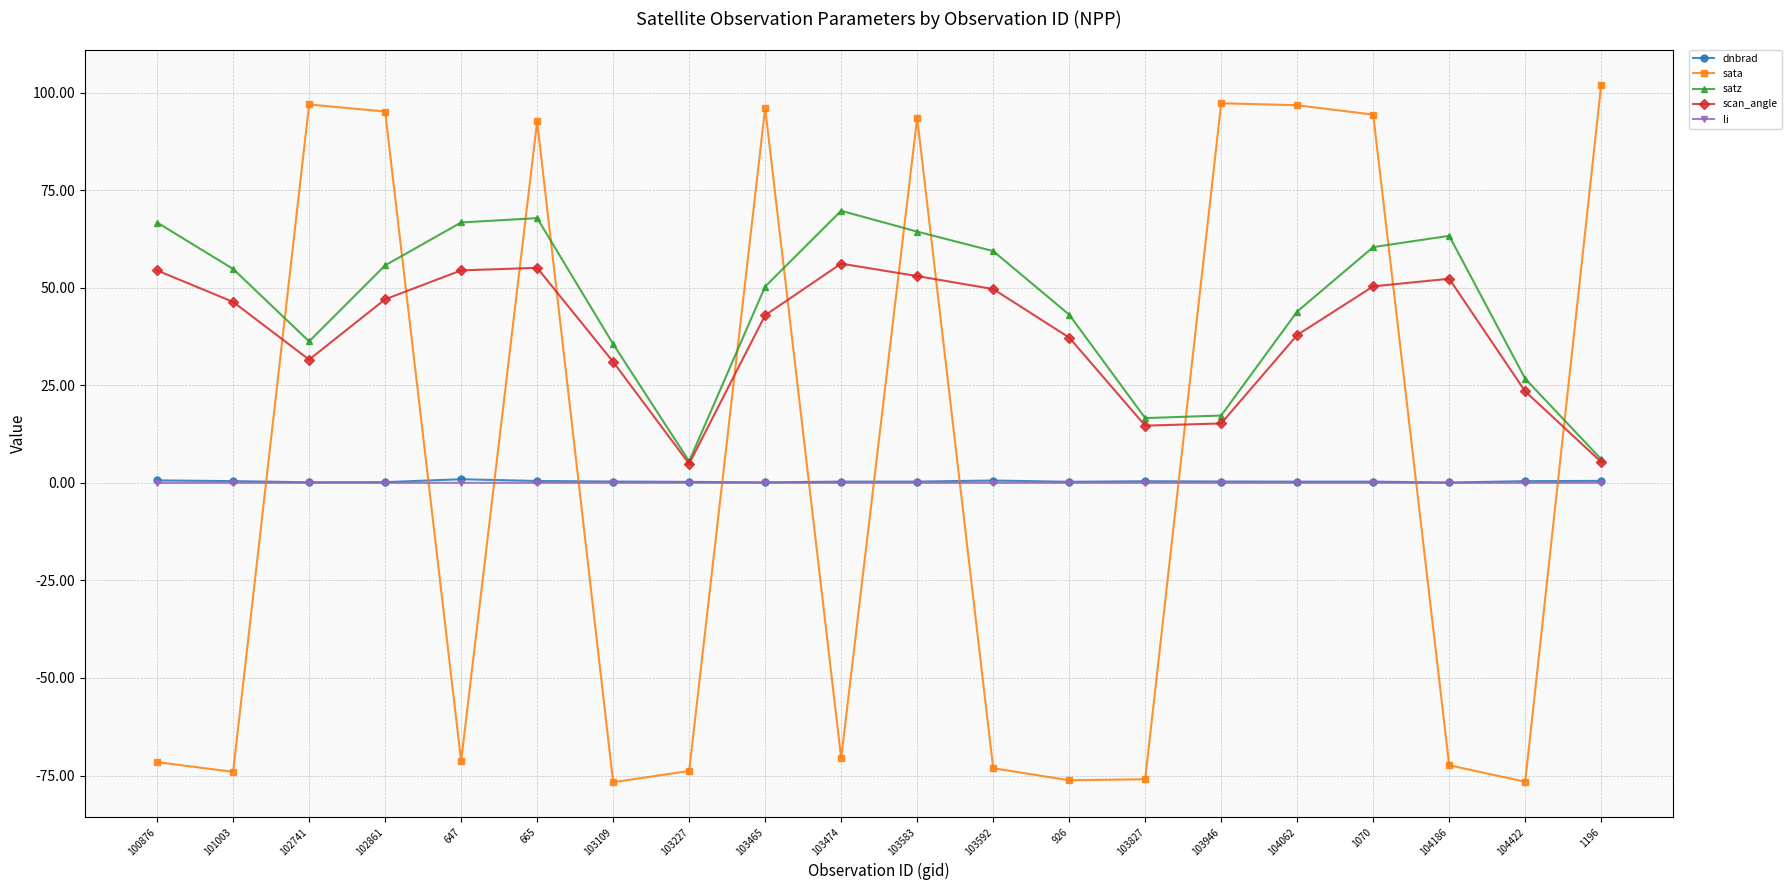

How many intersections are there between scan_angle and sata?

11